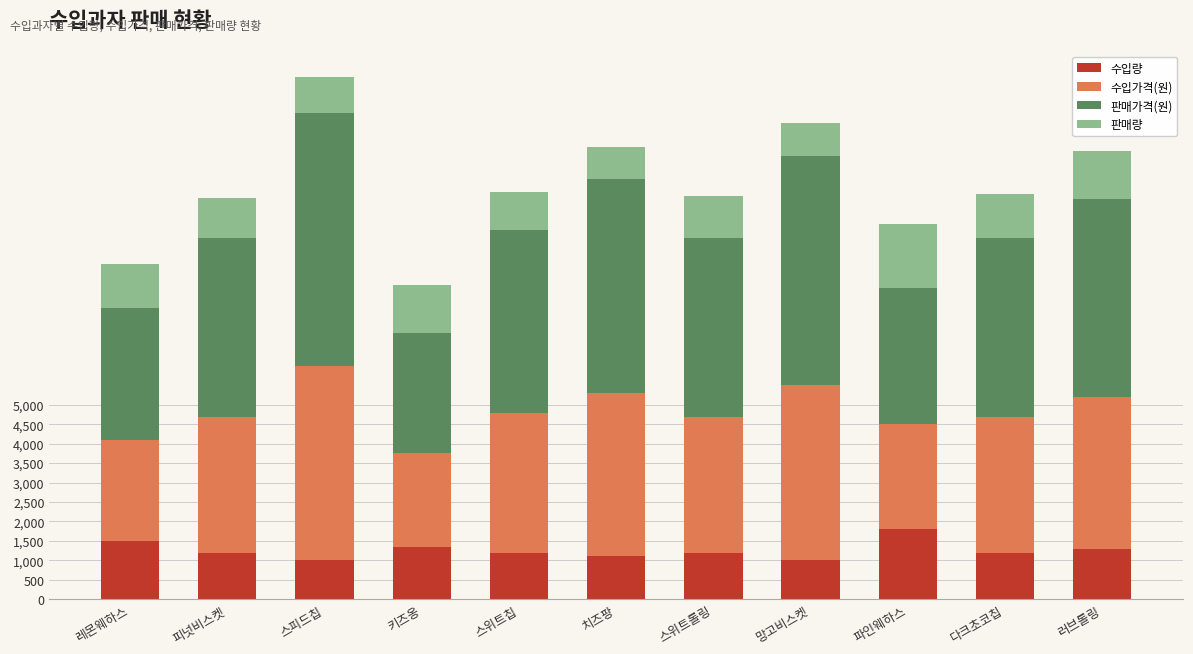

At which category is the sum across all series the highest?

스피드칩